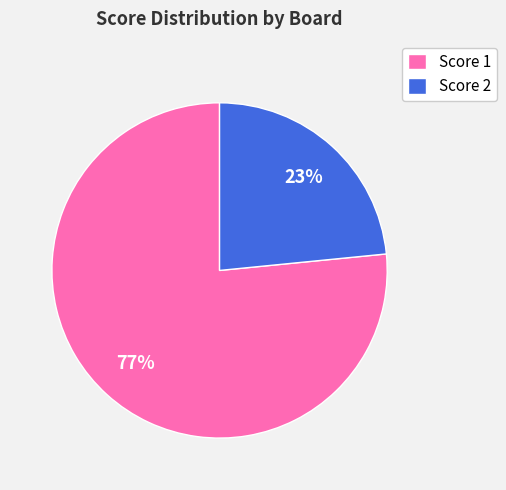

Rank the categories by value from lowest to highest.

Score 2, Score 1